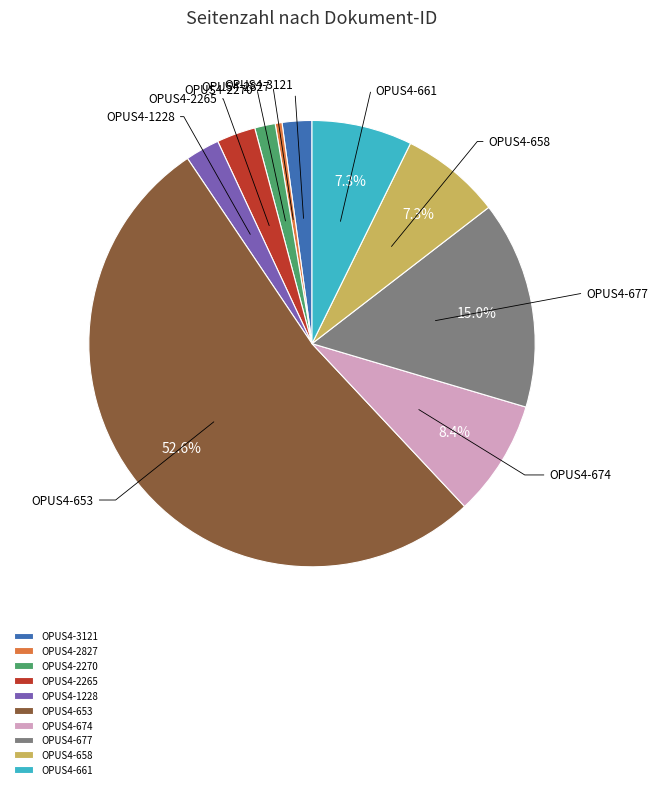

Do OPUS4-658 and OPUS4-674 together represent more than half of the pie?

No